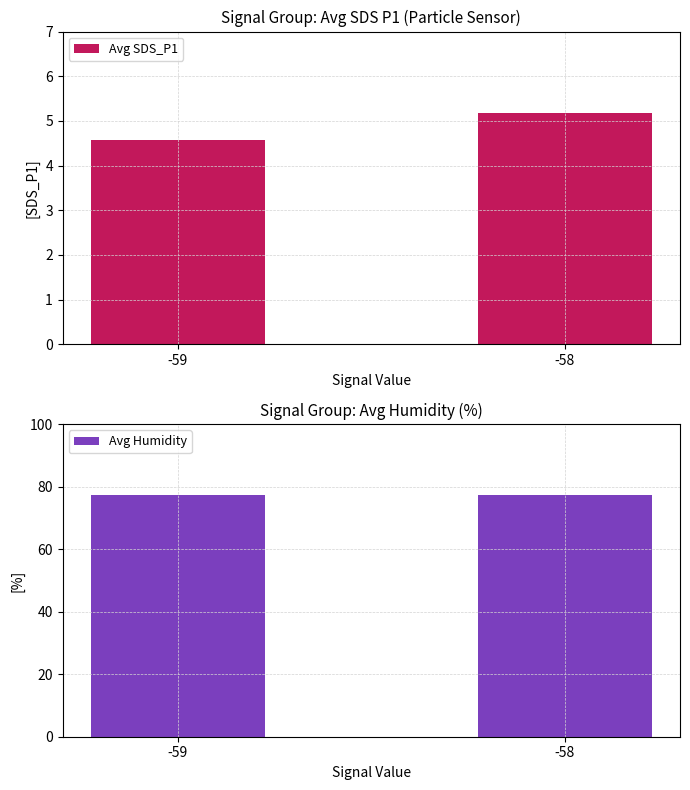

At which category is the sum across all series the highest?

-58